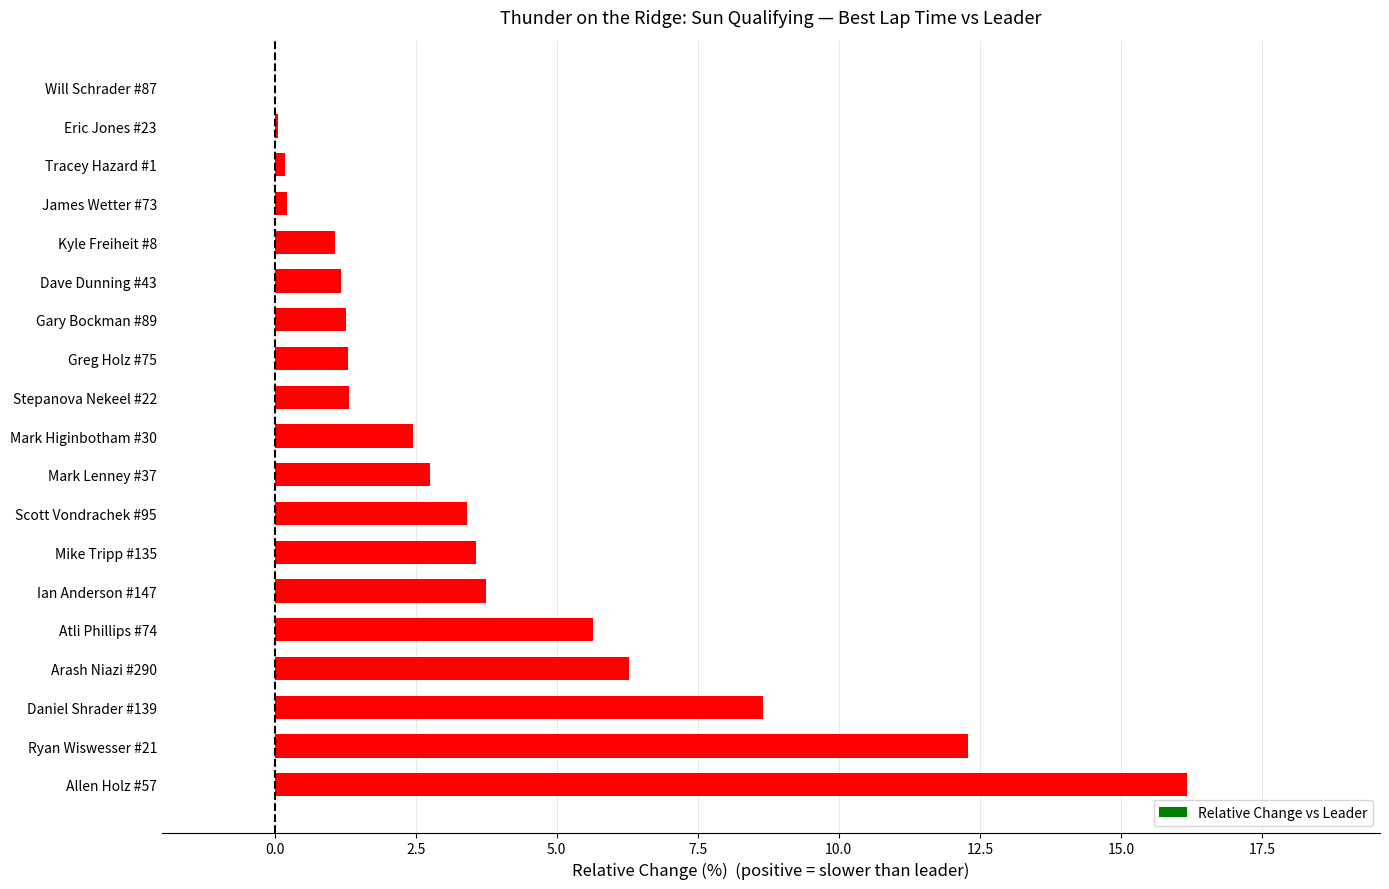

What is the sum of the values at Greg Holz #75 and Ryan Wiswesser #21?

13.6